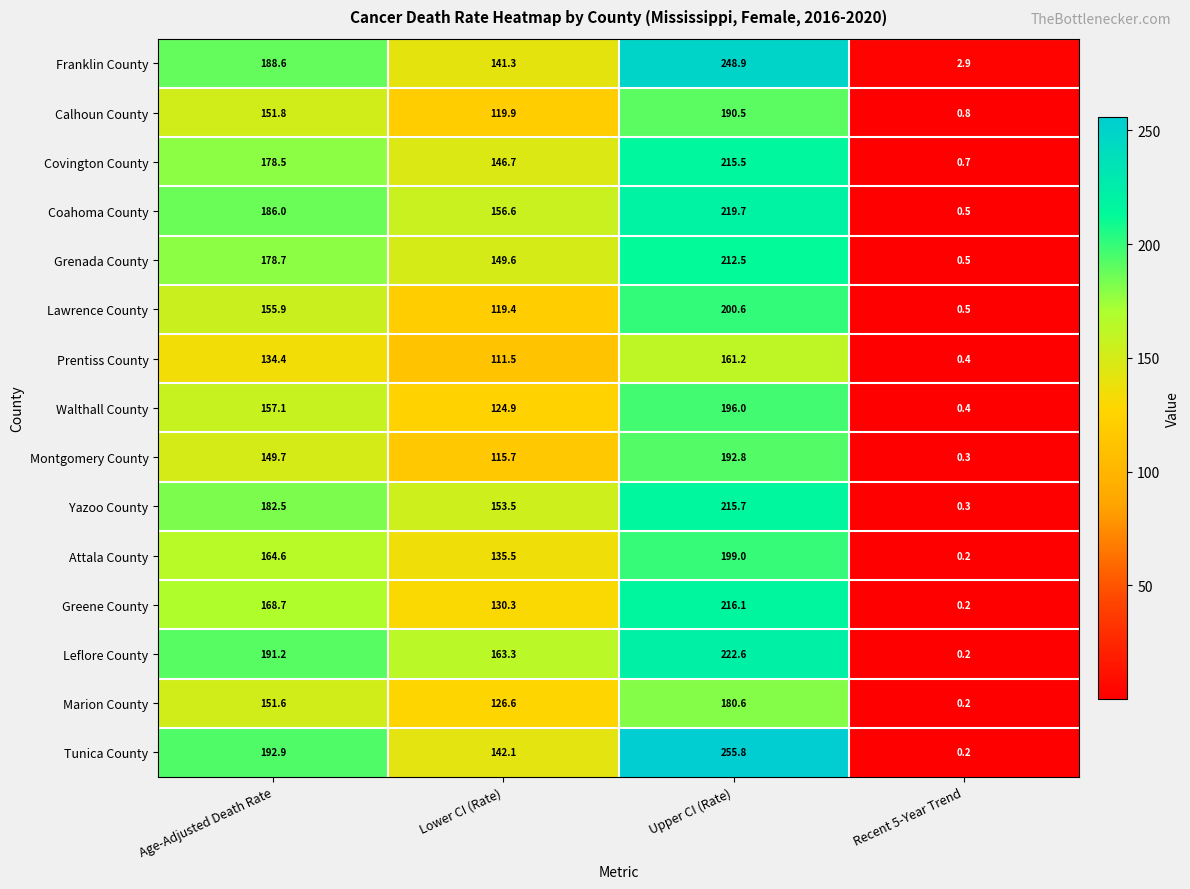

Which series has the largest total across all categories?

Tunica County